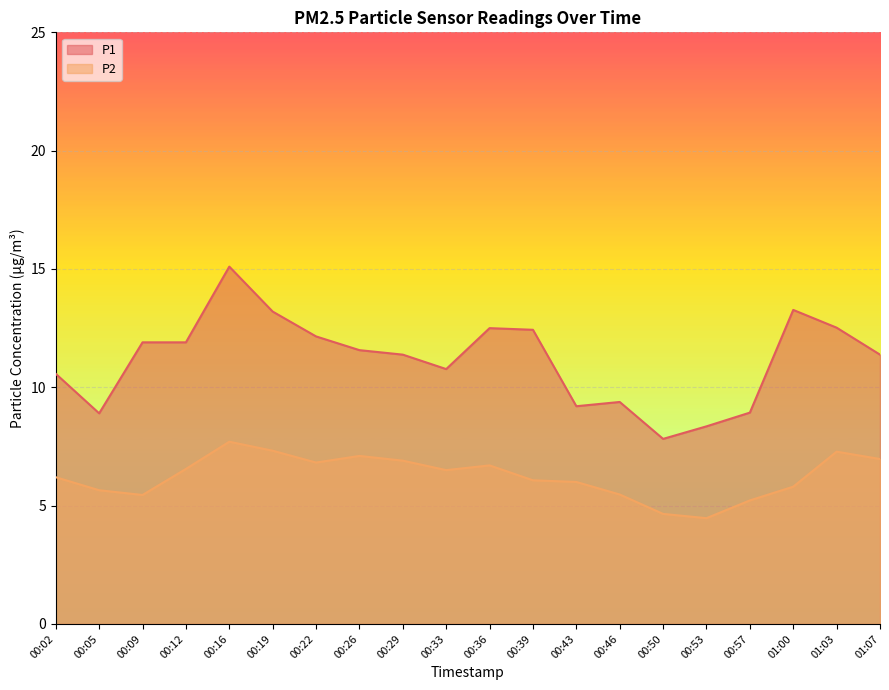

Where does the P1 series first go above 11?

00:09